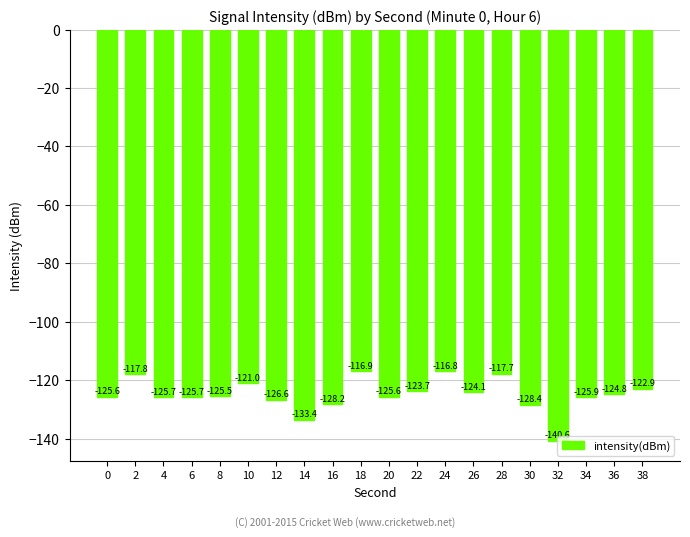

Which label corresponds to the largest value in the chart?

24